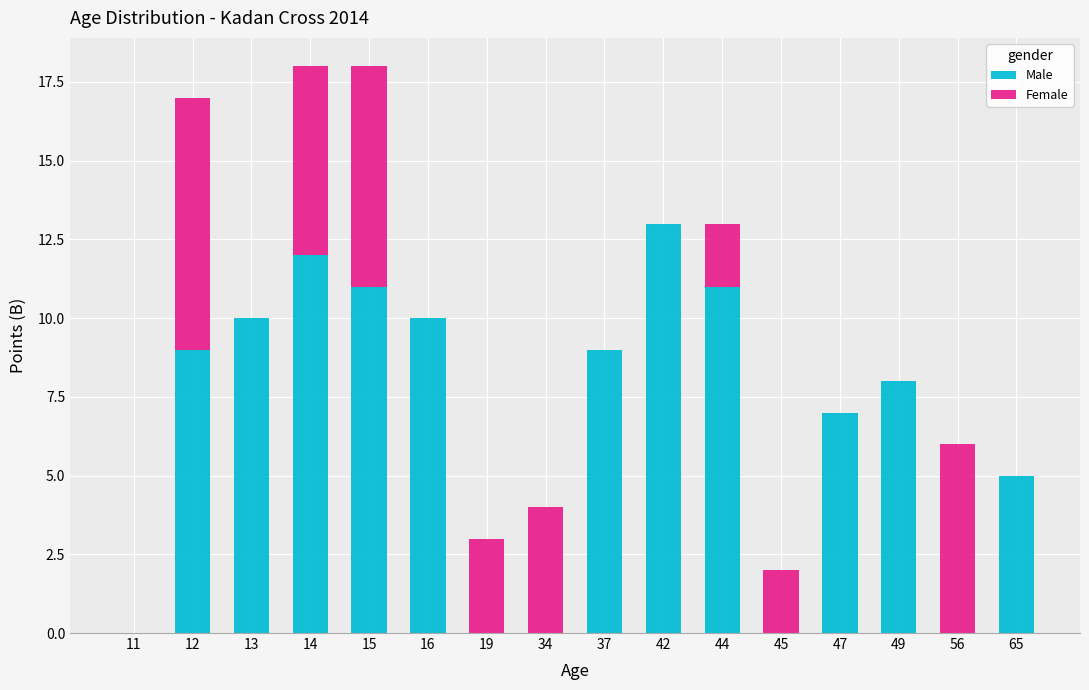

Does the chart contain stacked bars?

Yes